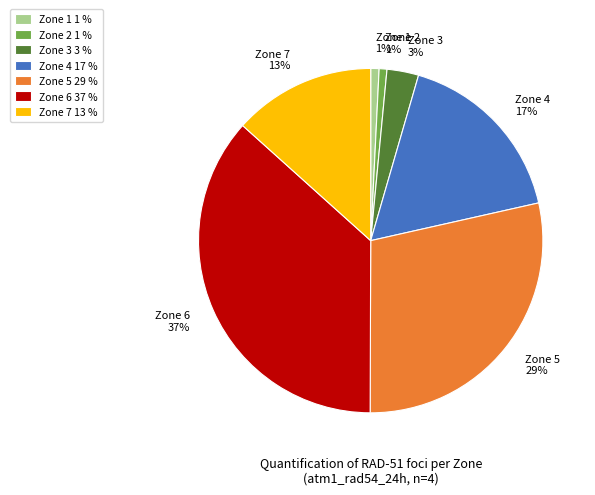

Does any single category account for the majority?

No